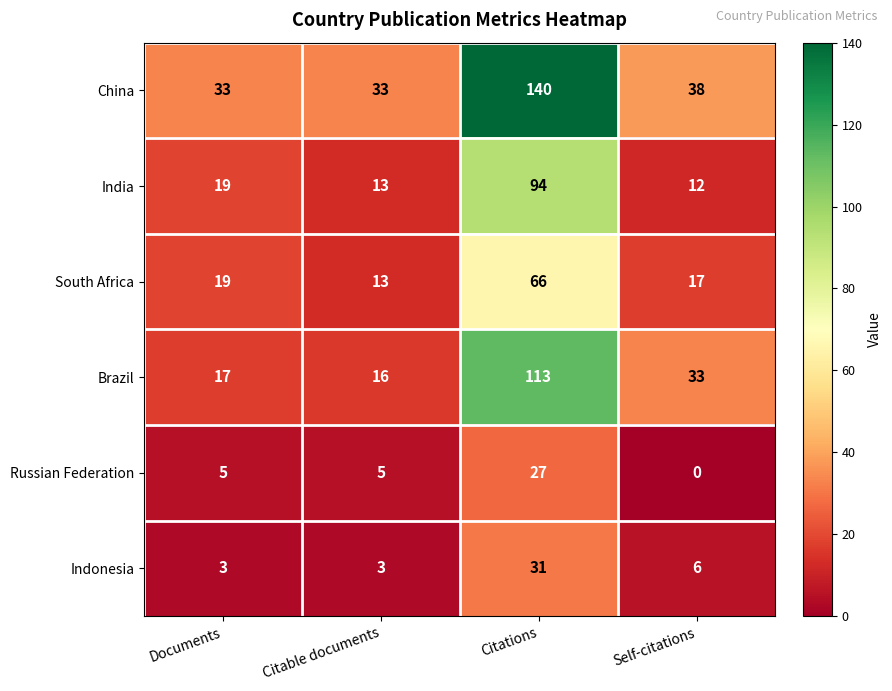

Which series has the widest spread of values?

China